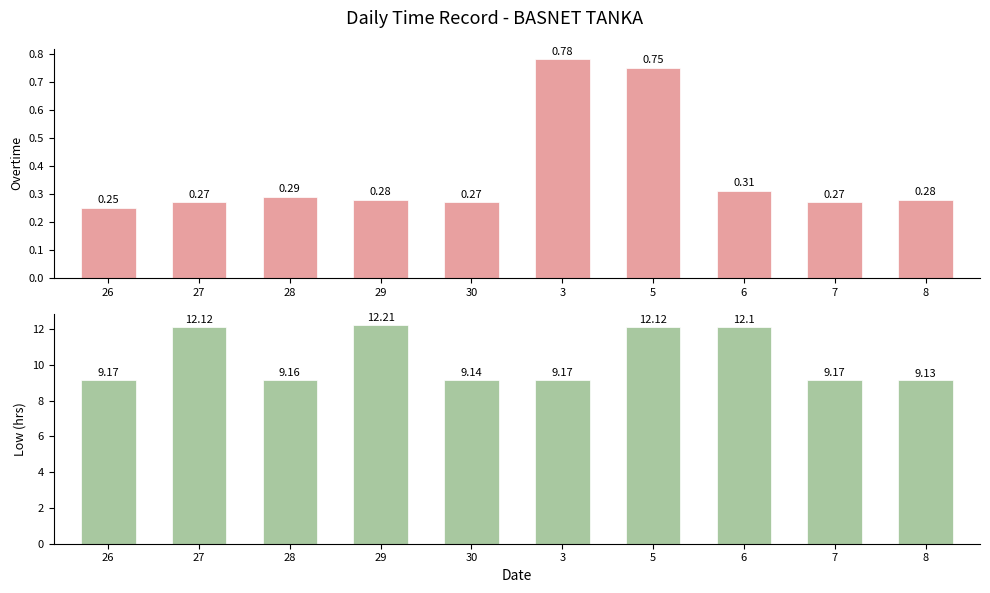

What are all the series names shown in the legend?

Overtime, Low